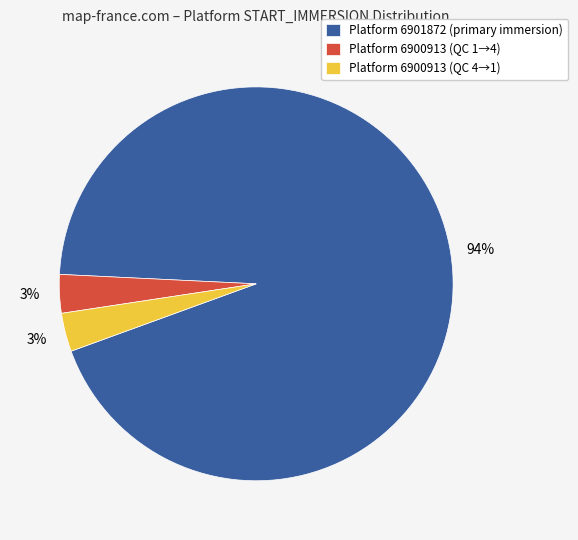

To the nearest percent, what percentage of the pie is Platform 6901872 (primary immersion)?

94%